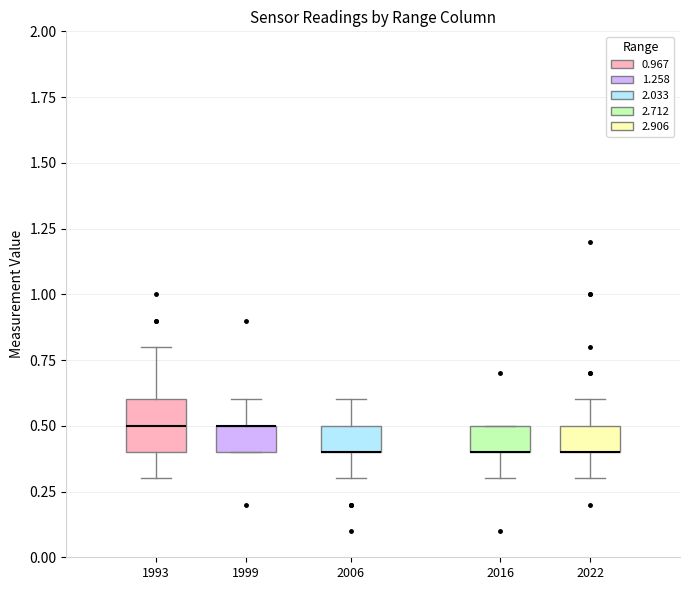

Reading left to right, transcribe this box plot: for each box, give where its median line is, the range the box spans, and where its two whiskers end, as read against the y-axis. The values are not printed on the chart, so give them approximately, as read against the axis.

1993: median 0.5, box 0.4 to 0.6, whiskers 0.3 to 0.8
1999: median 0.5 (drawn on the box's upper edge), box 0.4 to 0.5, whiskers 0.4 to 0.6
2006: median 0.4 (drawn on the box's lower edge), box 0.4 to 0.5, whiskers 0.3 to 0.6
2016: median 0.4 (drawn on the box's lower edge), box 0.4 to 0.5, whiskers 0.3 to 0.5
2022: median 0.4 (drawn on the box's lower edge), box 0.4 to 0.5, whiskers 0.3 to 0.6